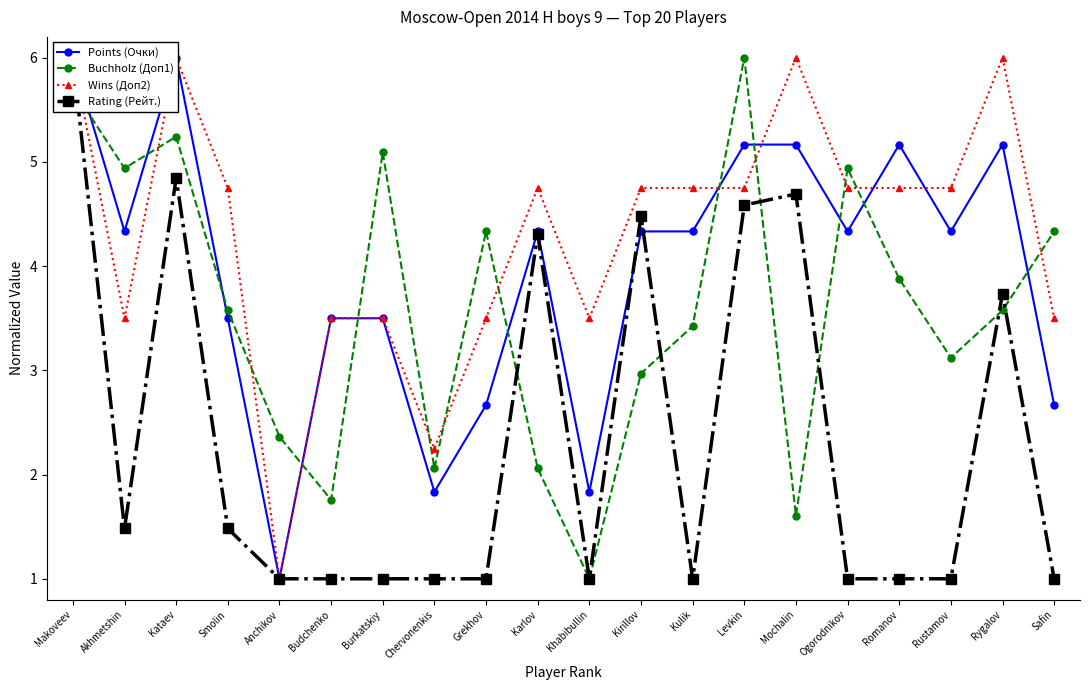

Rank the series at Anchikov from highest to lowest value.

Buchholz (Доп1), Points (Очки), Wins (Доп2), Rating (Рейт.)